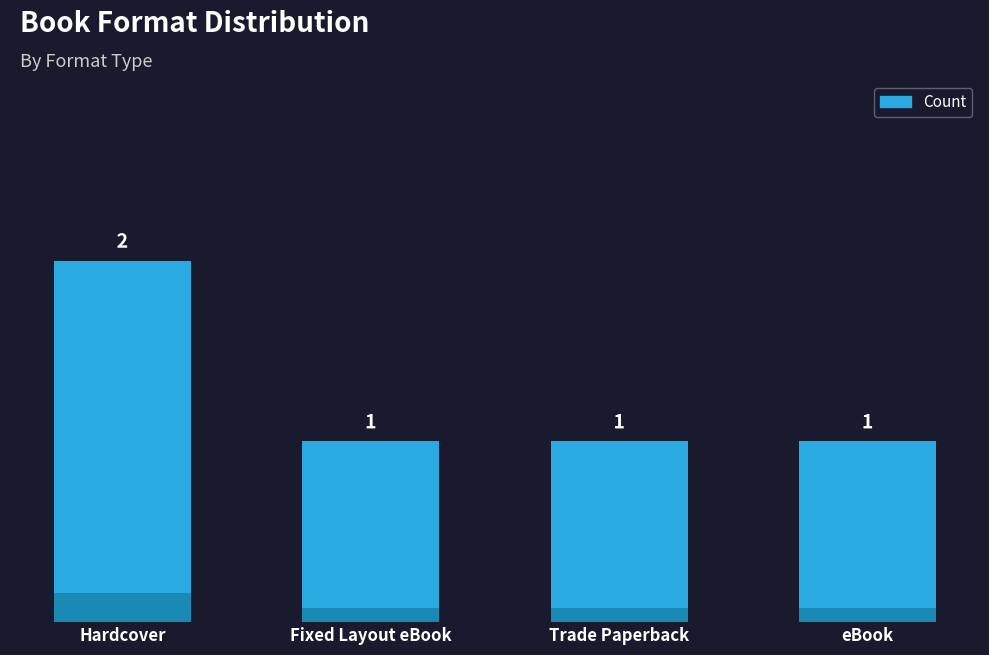

At which category does the chart reach its minimum across all series?

Fixed Layout eBook